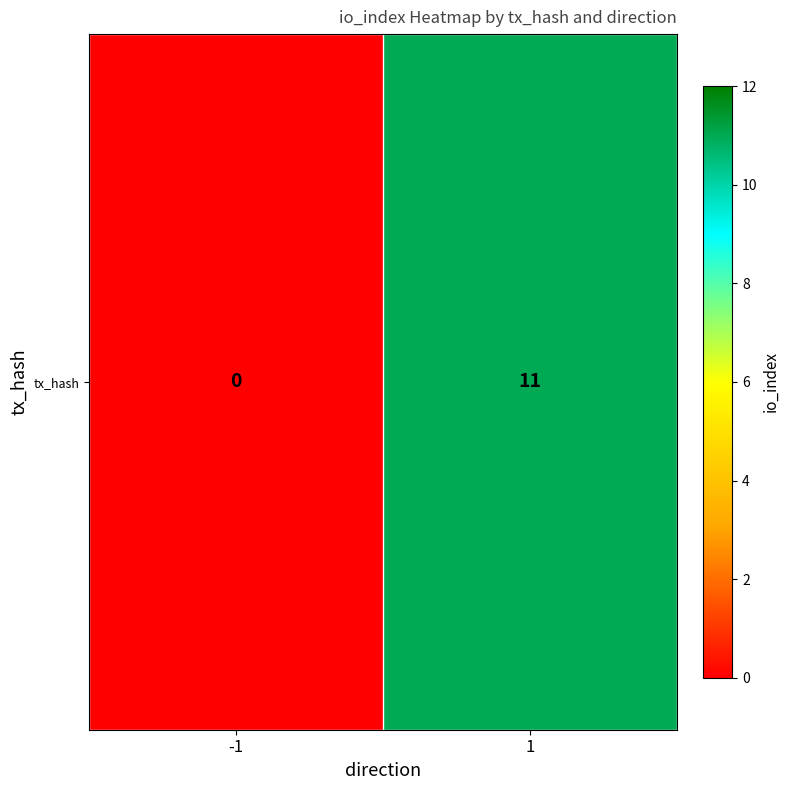

The chart shows a value of 20 at 1. True or false?

False